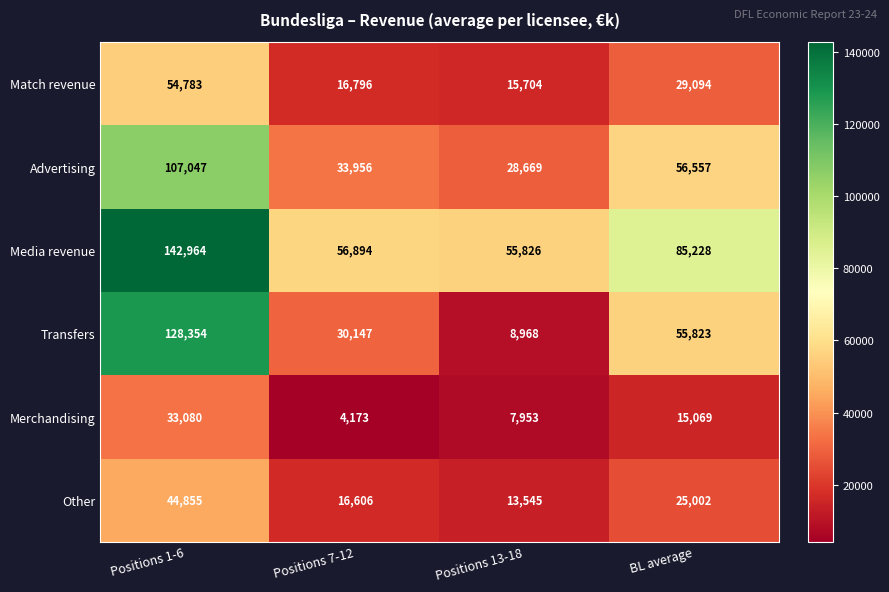

Is it true that Advertising equals 56557 at BL average?

True